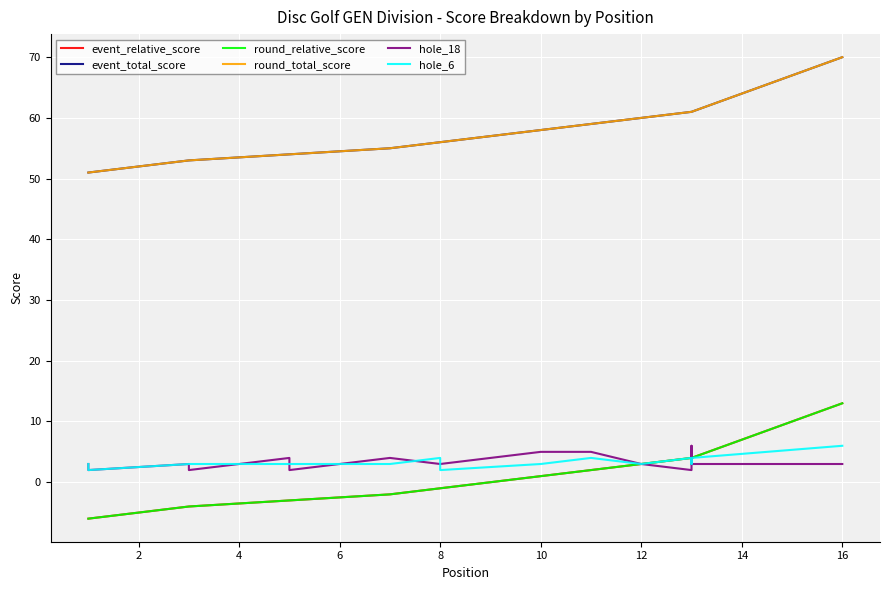

The value of round_total_score at 12 is 42. True or false?

False